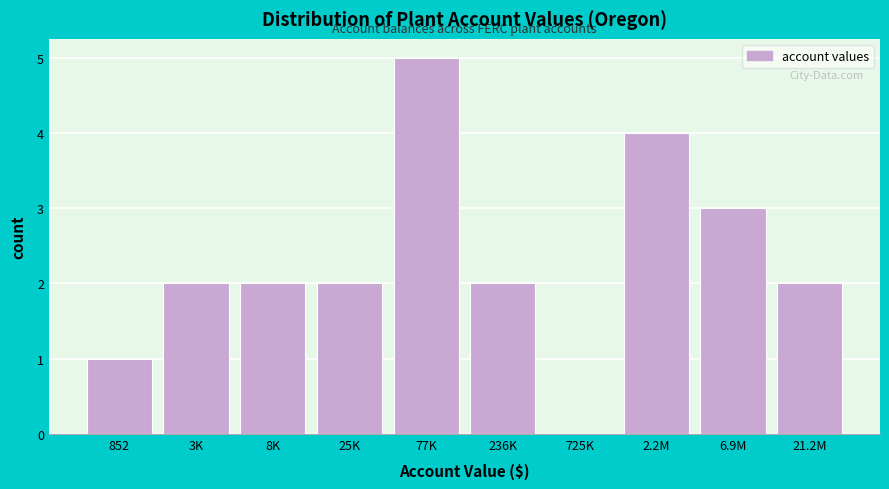

Reading left to right, what are all the values shown in this chart?

852=1	3K=2	8K=2	25K=2	77K=5	236K=2	725K=0	2.2M=4	6.9M=3	21.2M=2